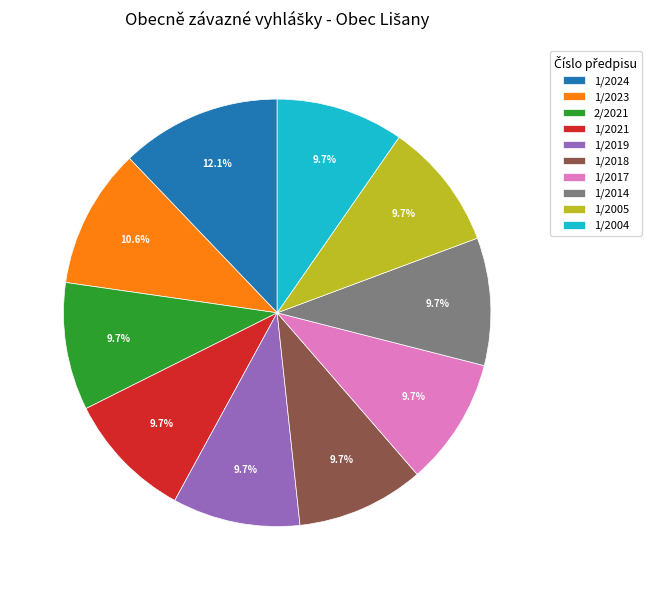

The 2/2021 slice represents 16% of the pie. True or false?

False